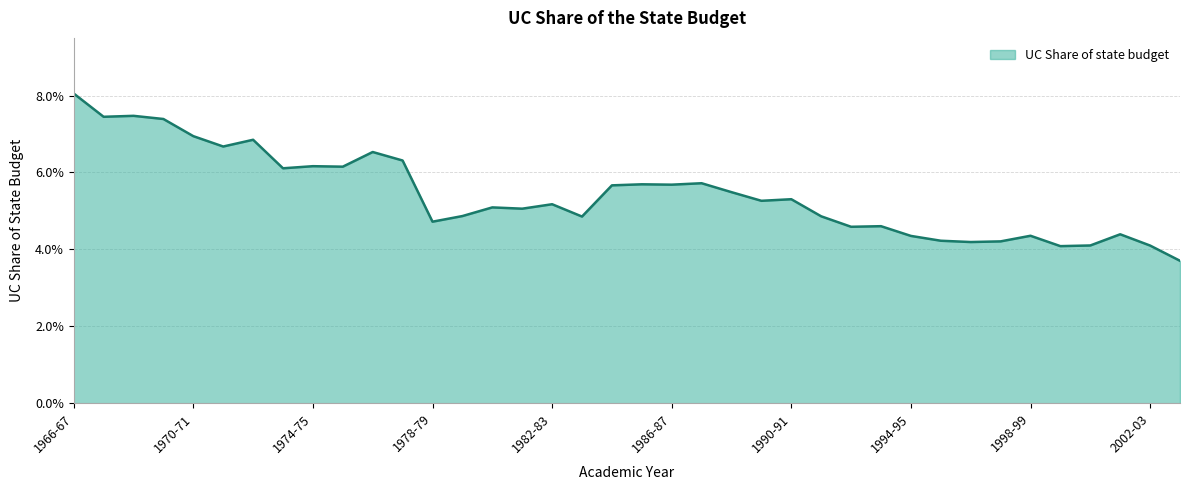

Is this an area chart (filled region under the line)?

Yes